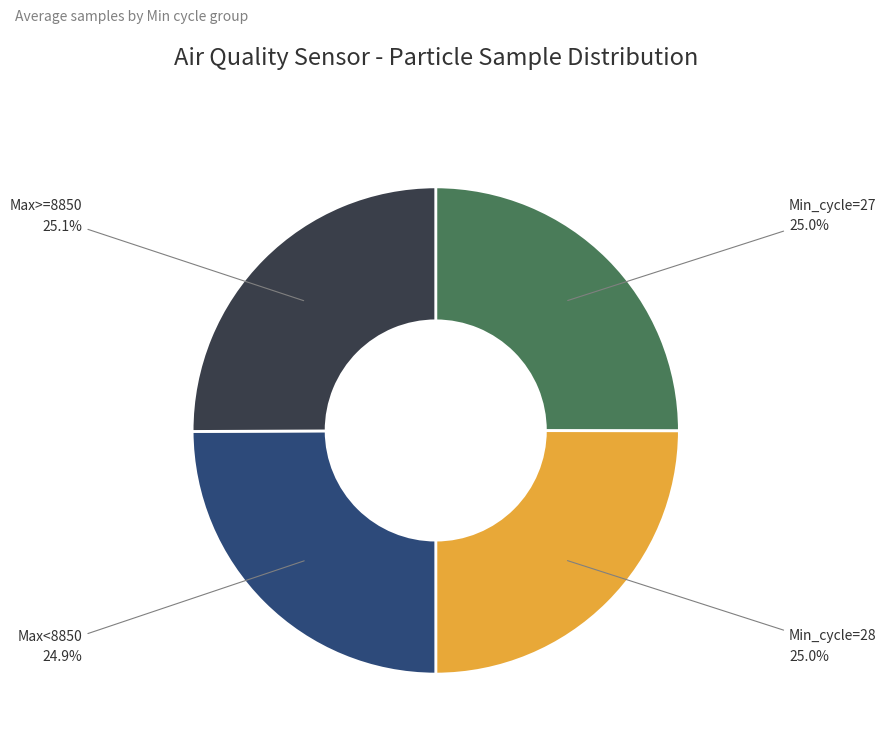

Approximately how many times larger is the value at Max>=8850 compared to Max<8850?

1.0